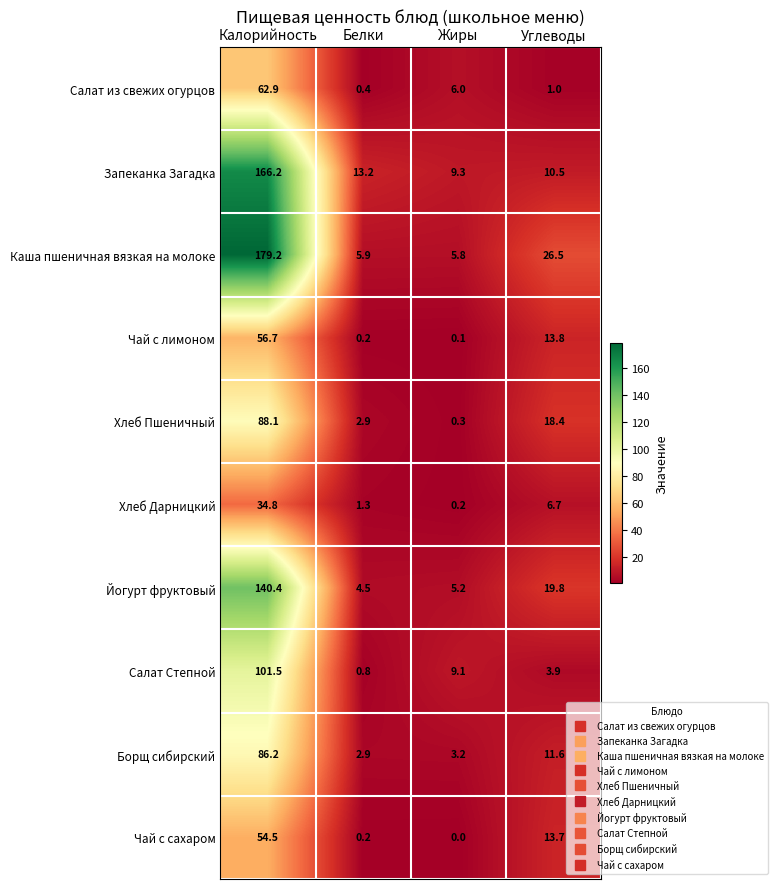

Is it true that Хлеб Пшеничный equals 0.3 at Жиры?

True